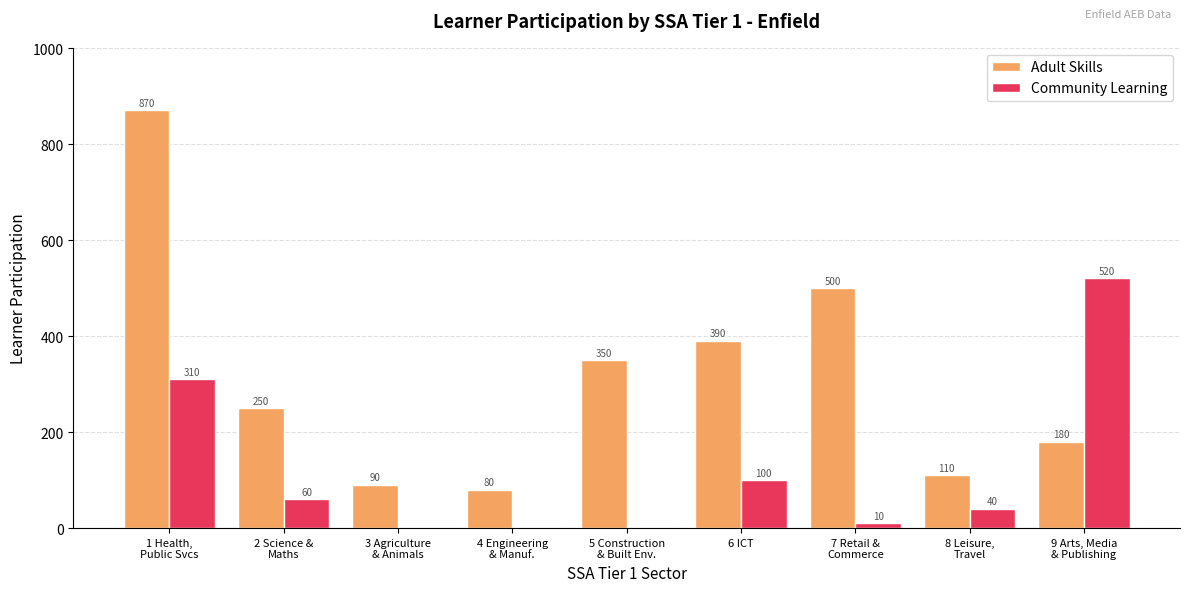

What is the greatest value displayed?

870